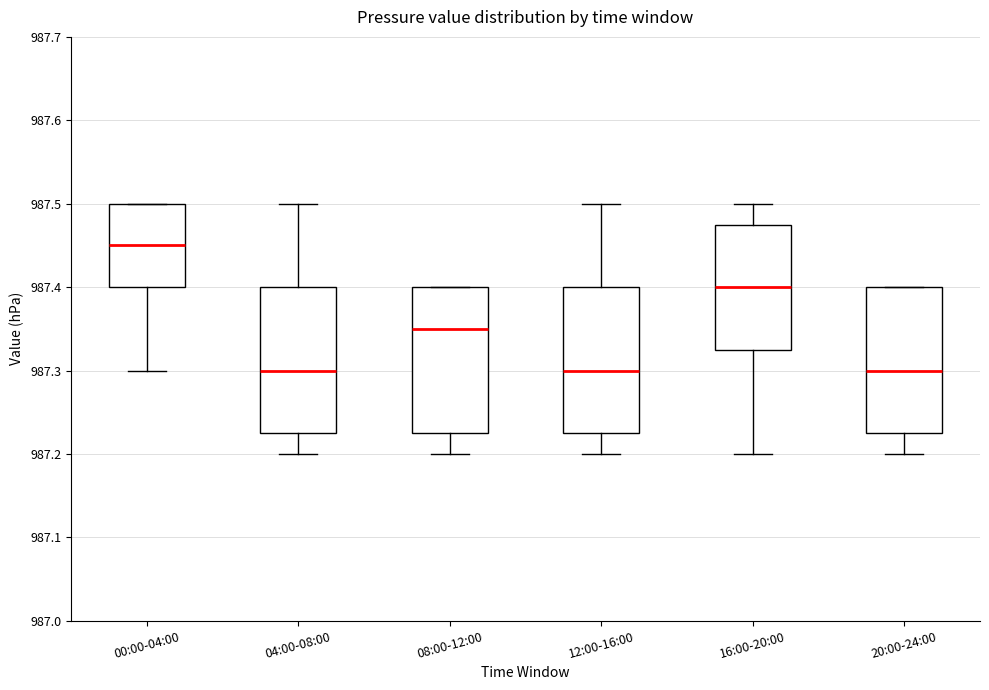

Where is the upper edge of the box for 00:00-04:00 on the y-axis? The values are not printed on the chart, so give them approximately, as read against the axis.

987.50